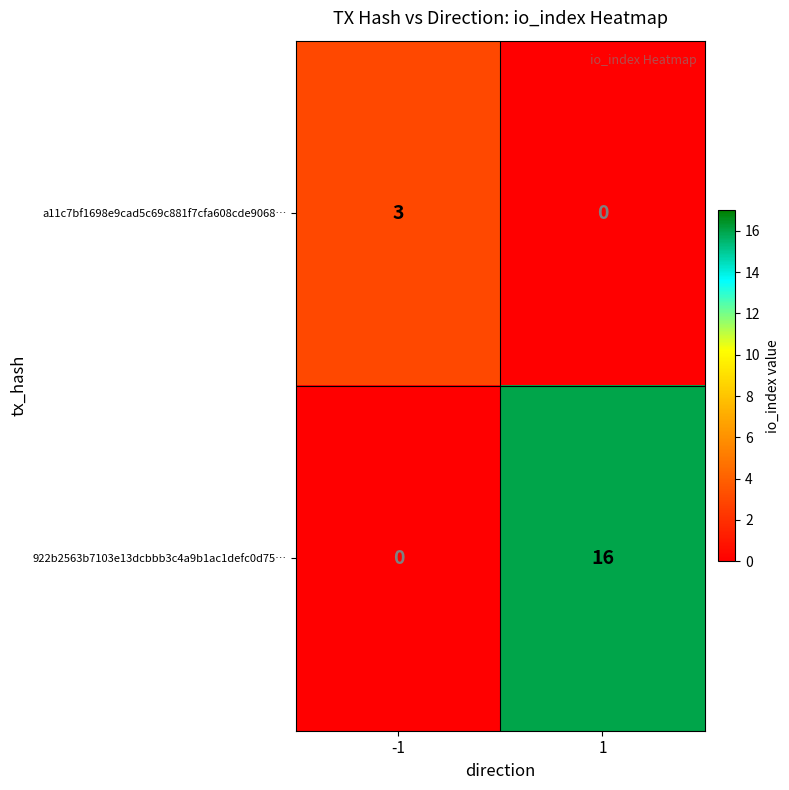

How many distinct data groups are displayed?

2